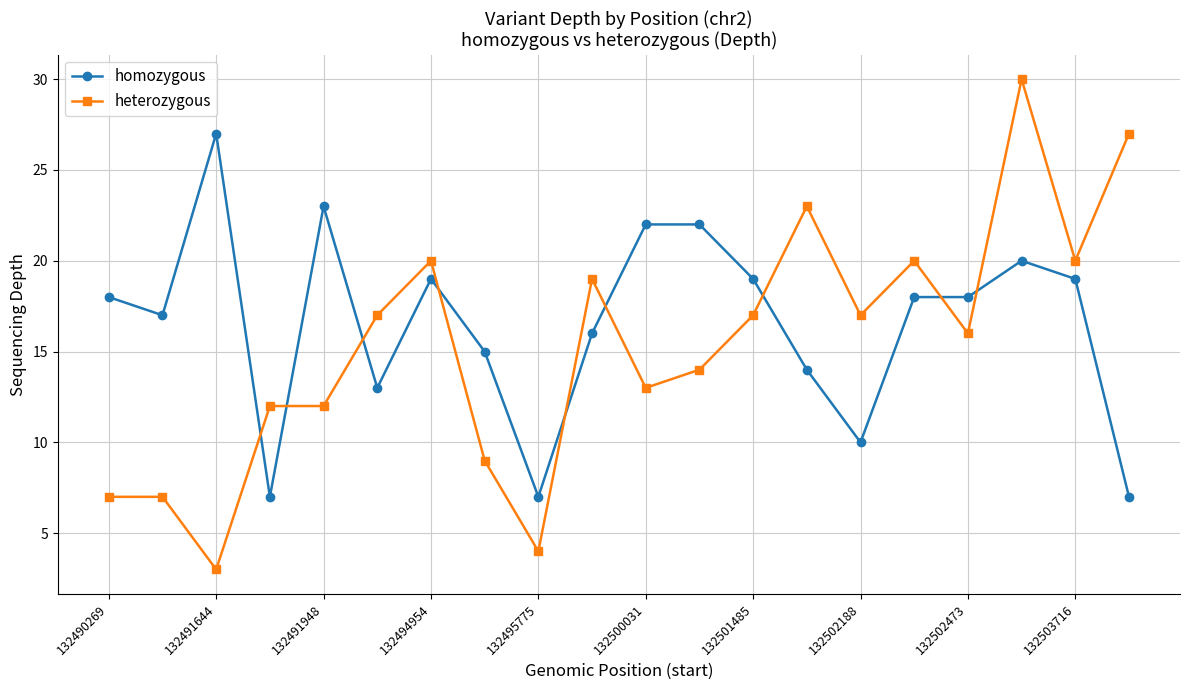

What is the minimum value for homozygous?

7